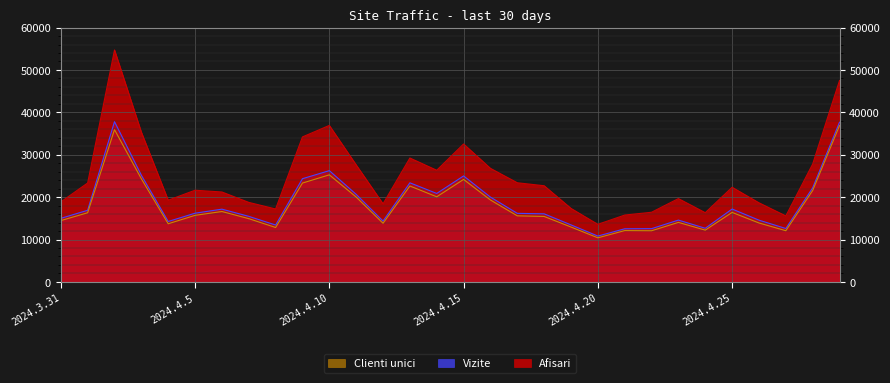

True or false: Afisari and Clienti unici intersect in this chart.

False